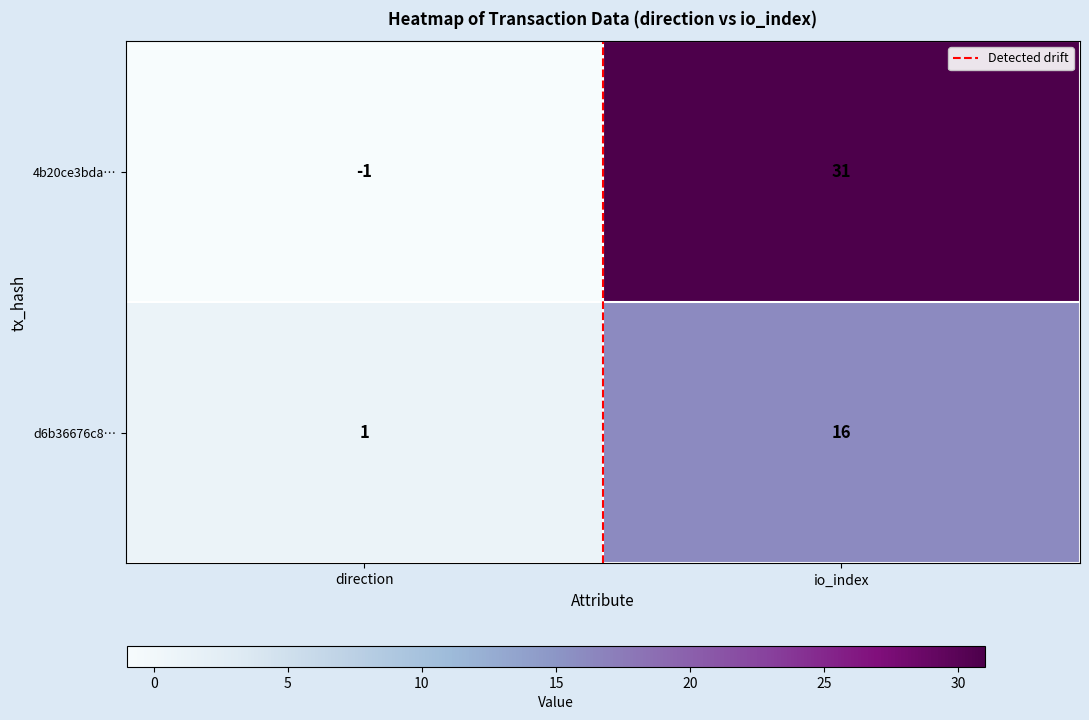

Rank the series at direction from lowest to highest value.

4b20ce3bda…, d6b36676c8…